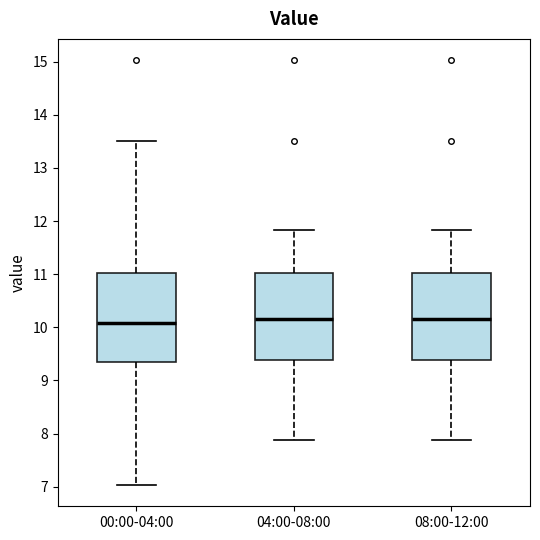

Reading left to right, transcribe this box plot: for each box, give where its median line is, the range the box spans, and where its two whiskers end, as read against the y-axis. The values are not printed on the chart, so give them approximately, as read against the axis.

00:00-04:00: median 10.1, box 9.3 to 11.0, whiskers 7.0 to 13.5
04:00-08:00: median 10.2, box 9.4 to 11.0, whiskers 7.9 to 11.8
08:00-12:00: median 10.2, box 9.4 to 11.0, whiskers 7.9 to 11.8